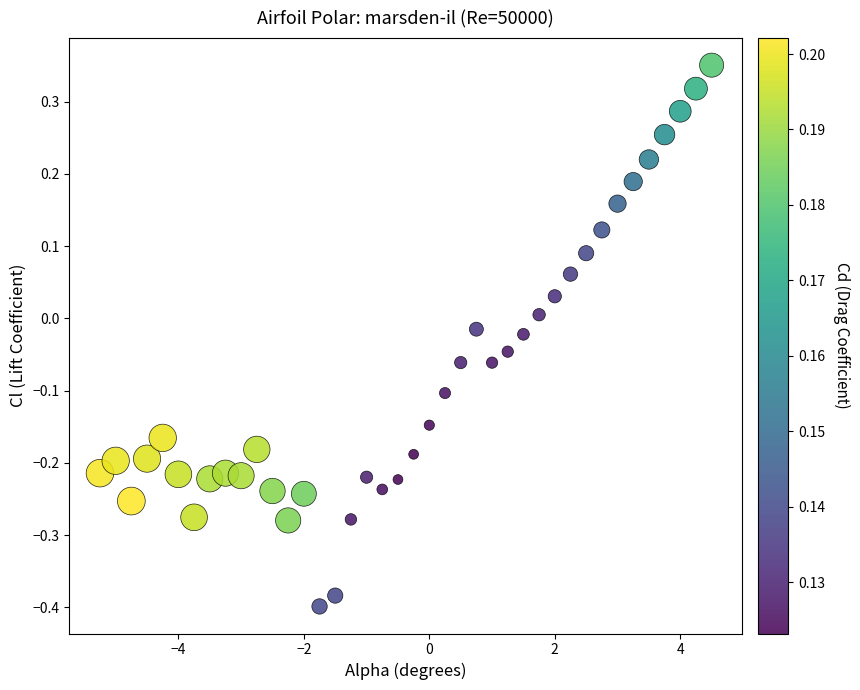

What is the range of X values (max minus min)?

9.8